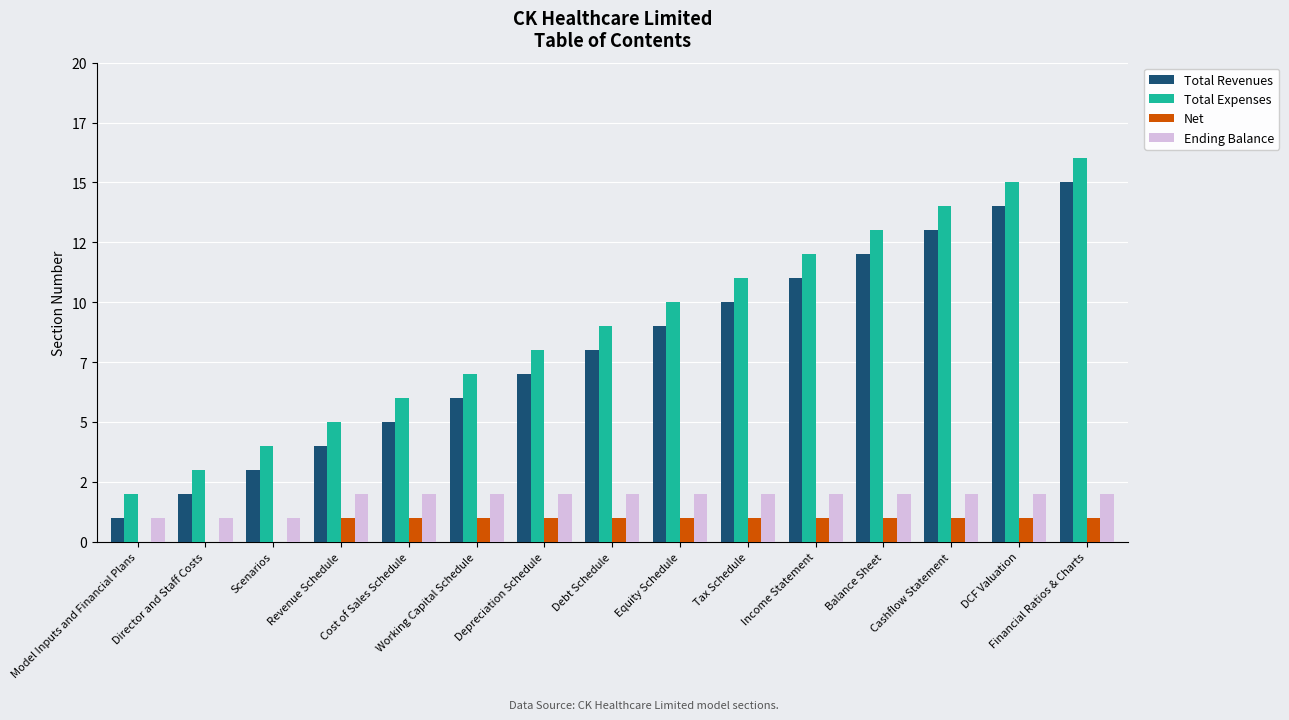

What are all the series names shown in the legend?

Total Revenues, Total Expenses, Net, Ending Balance